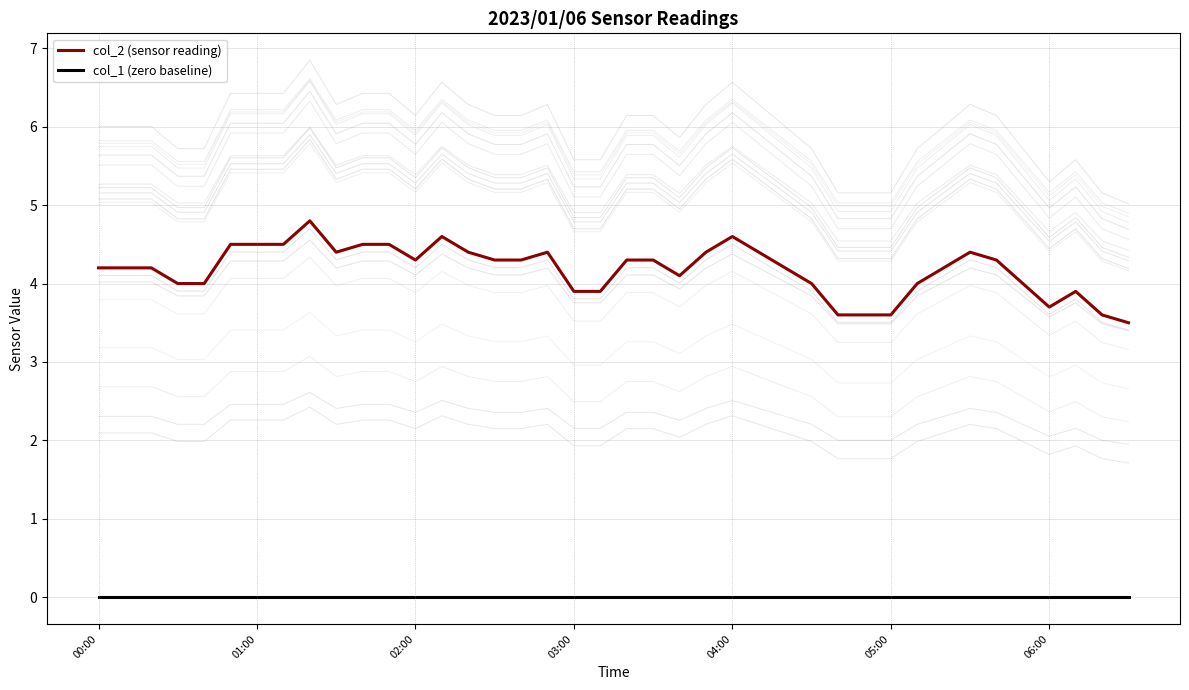

Which category has the lowest value in the col_1 (zero baseline) series?

00:00